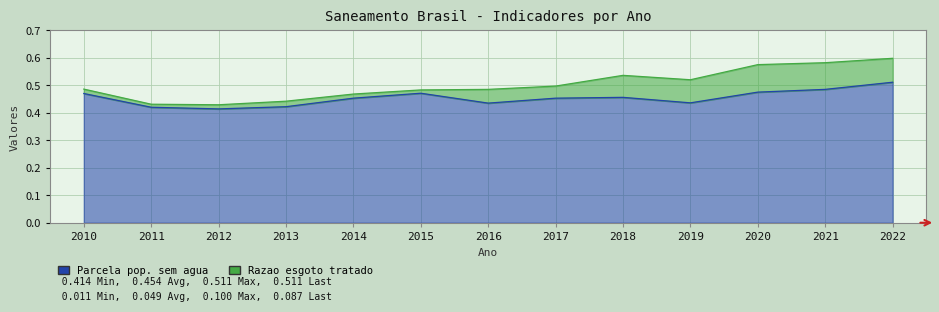

What is the difference between the maximum and minimum values?

0.1